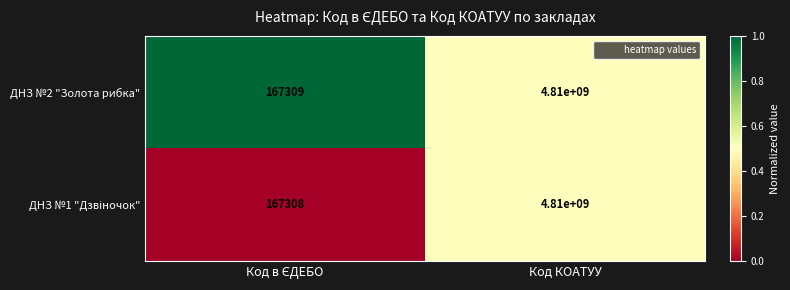

What is the difference between the maximum and minimum values in the ДНЗ №2 "Золота рибка" series?

4809832691